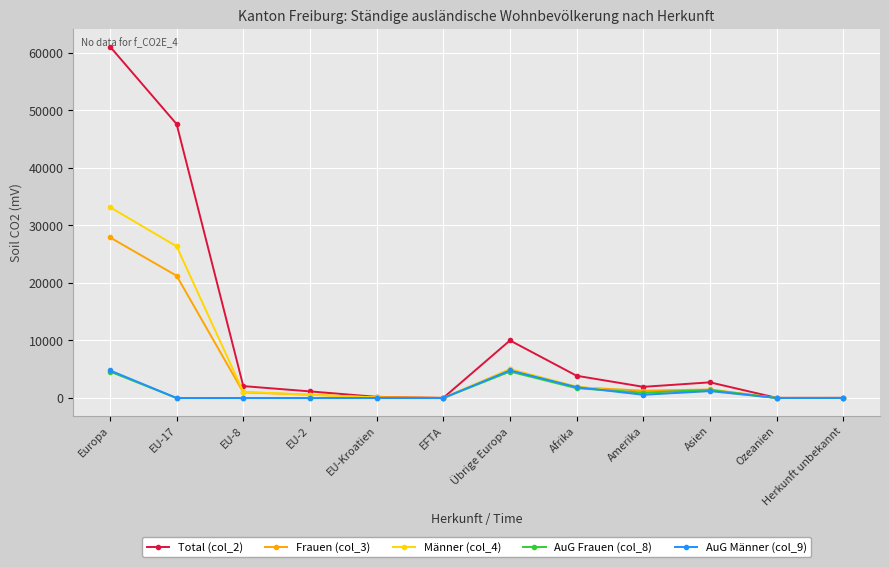

What position from the left is Übrige Europa?

7